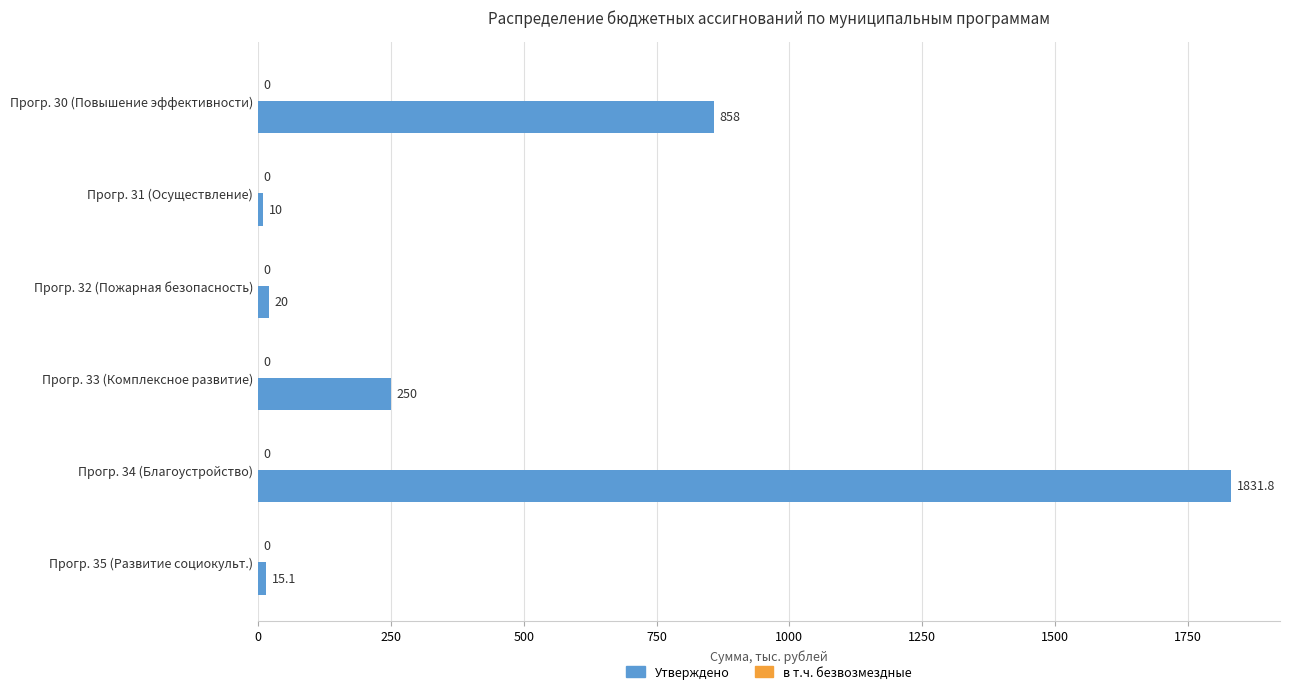

Where is the data nearest to the value 920?

Прогр. 30 (Повышение эффективности)